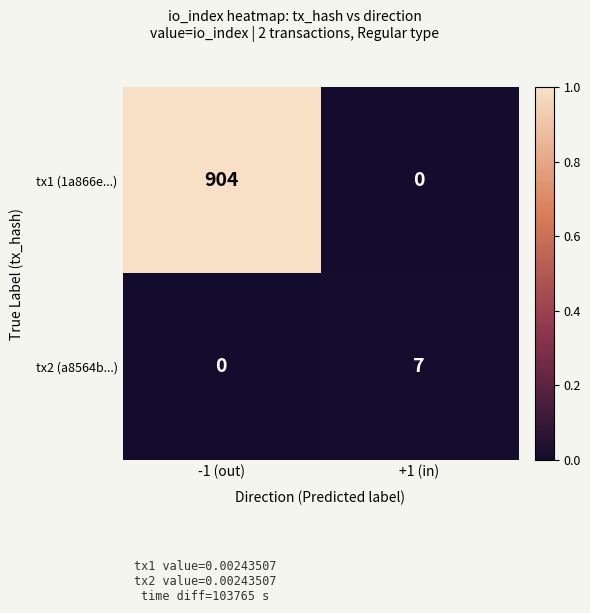

Which series has the largest range (max minus min)?

tx1 (1a866e...)